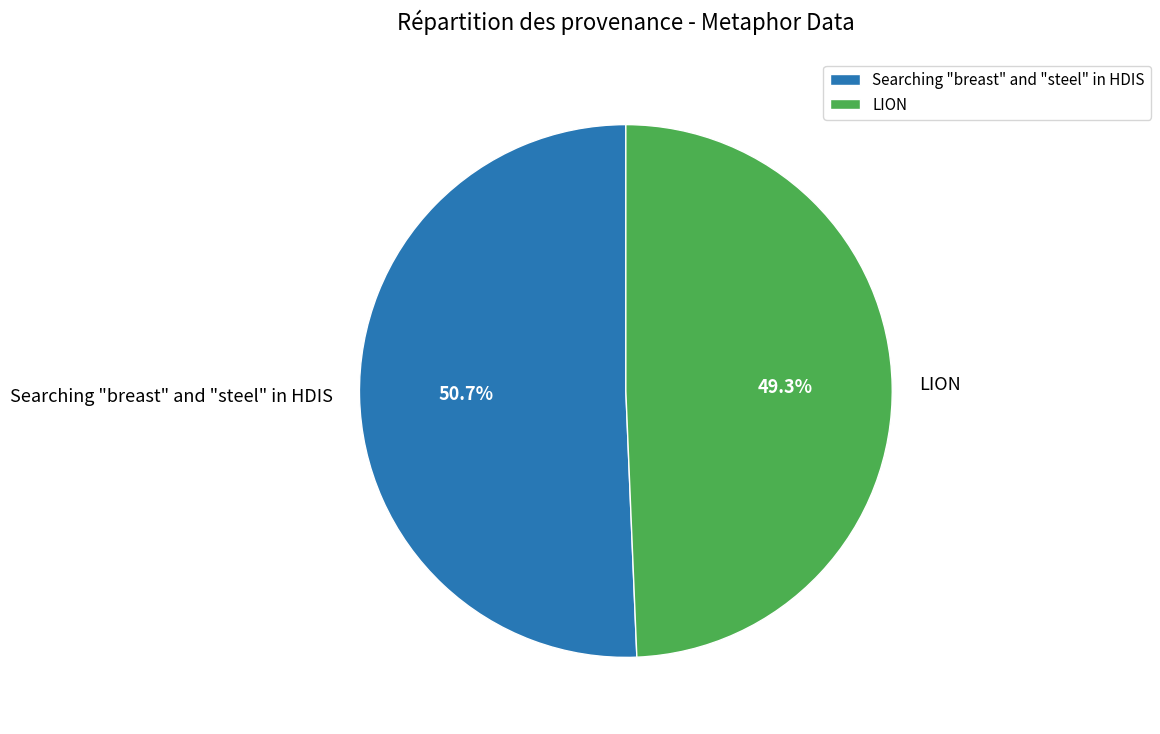

Which slice is the largest?

Searching "breast" and "steel" in HDIS